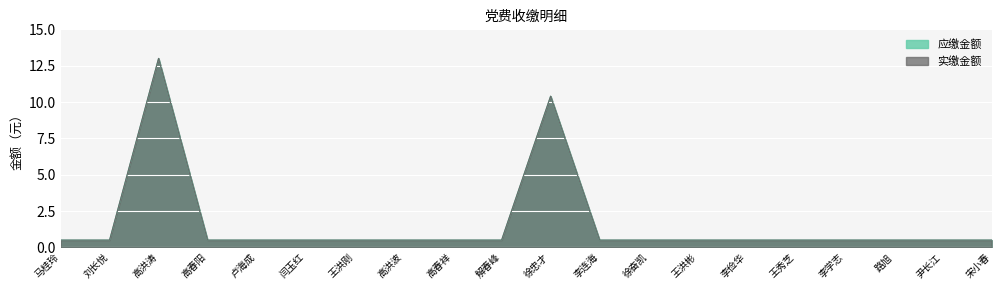

True or false: 应缴金额 and 实缴金额 intersect in this chart.

False